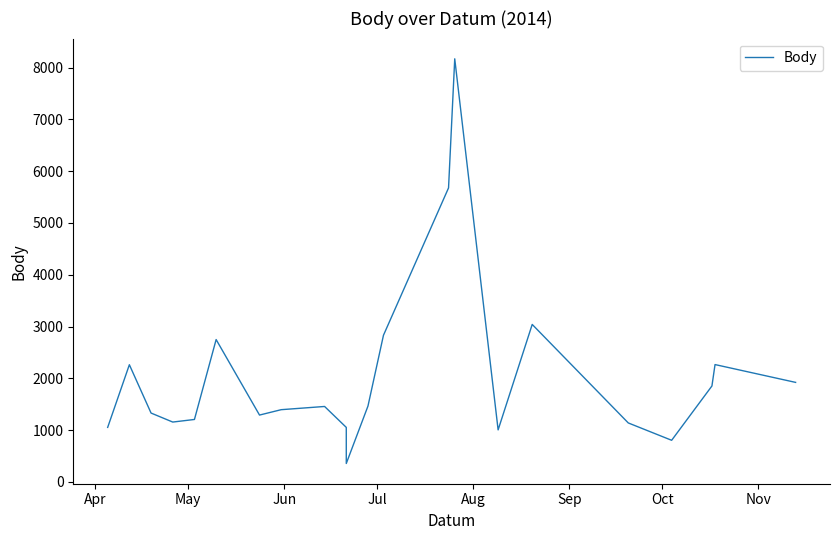

The chart shows a value of 1639 at Aug. True or false?

False